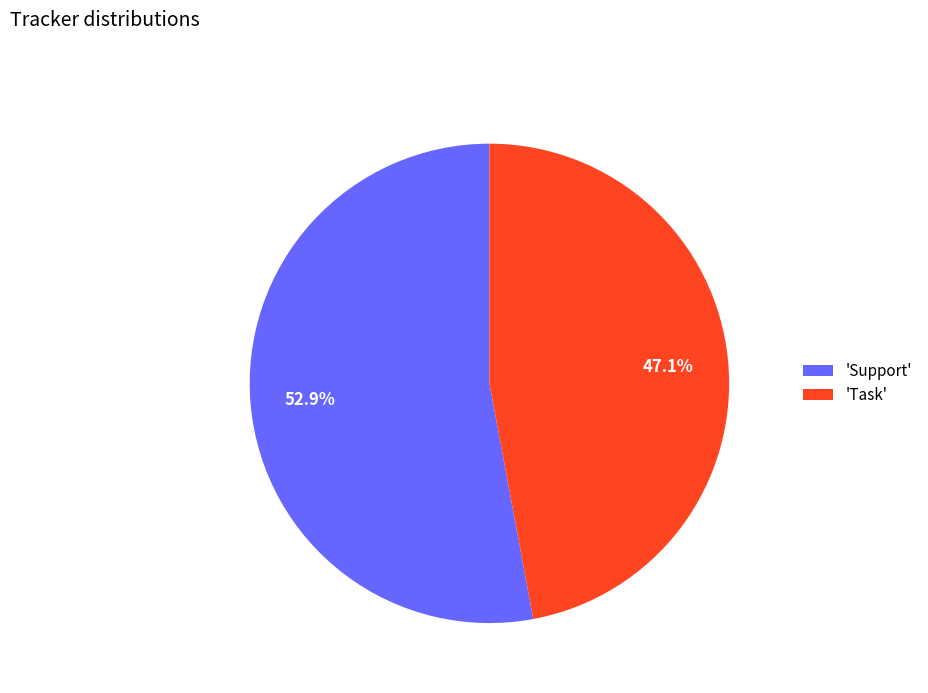

What is the ratio of the value at 'Support' to the value at 'Task'?

1.1